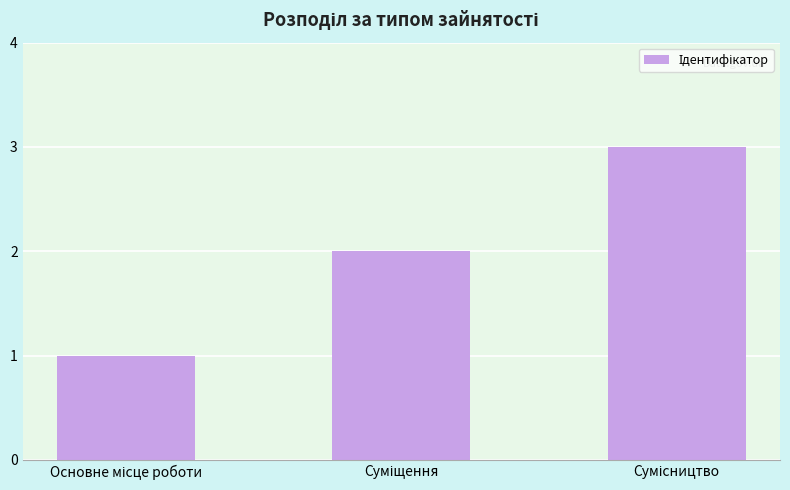

How many bars are there in total?

3